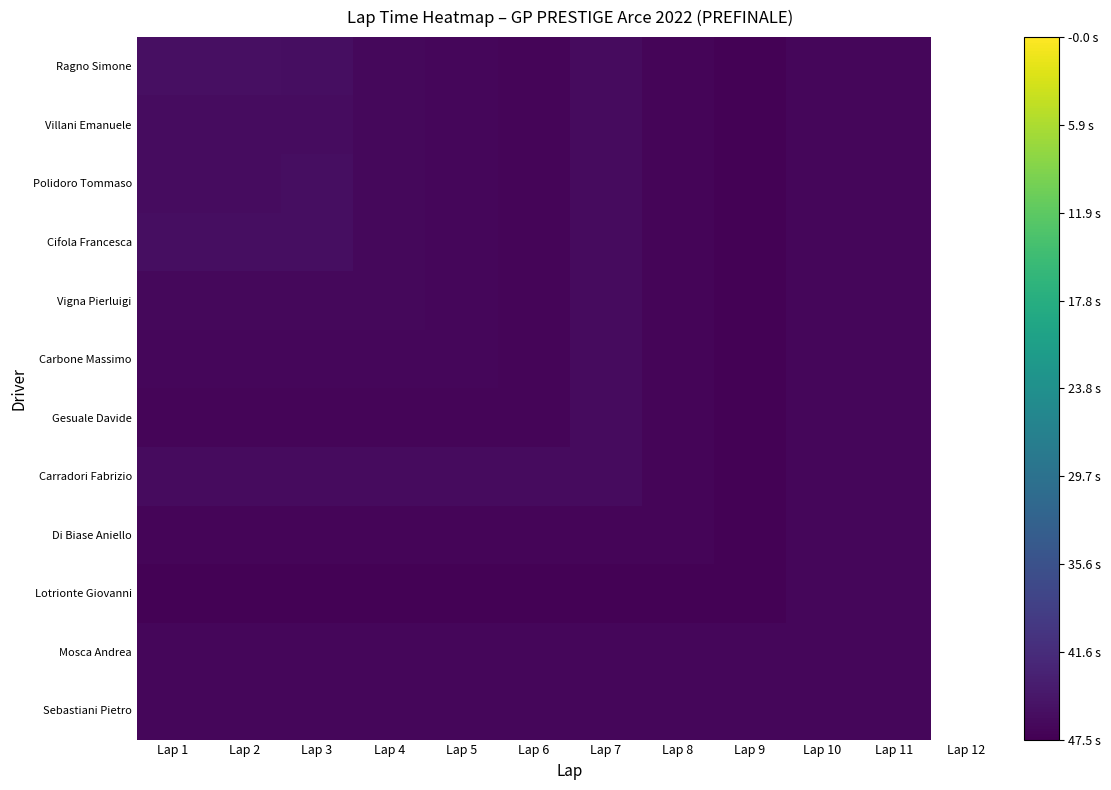

What is the difference between the maximum and minimum values in the Gesuale Davide series?

1.1